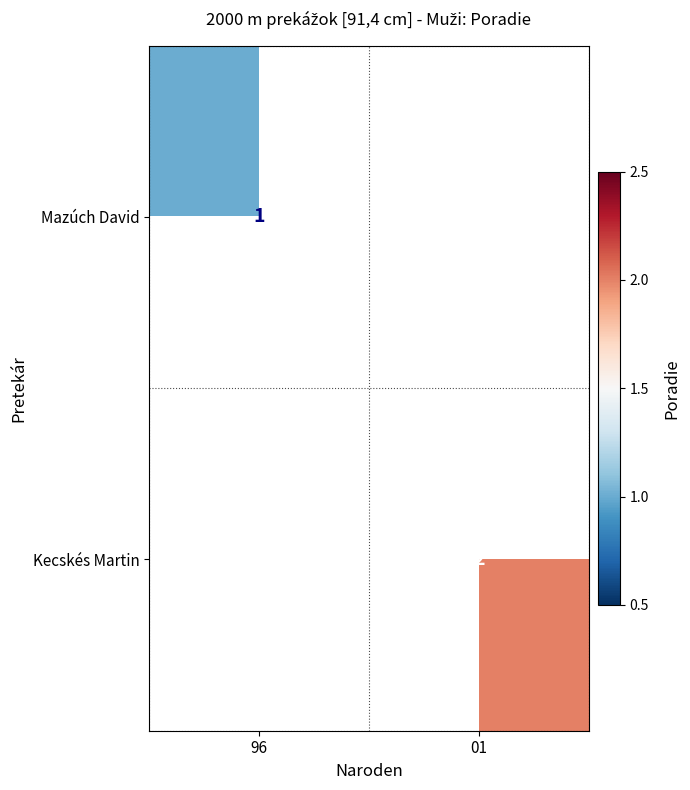

Is it true that Kecskés Martin equals 1 at 01?

False